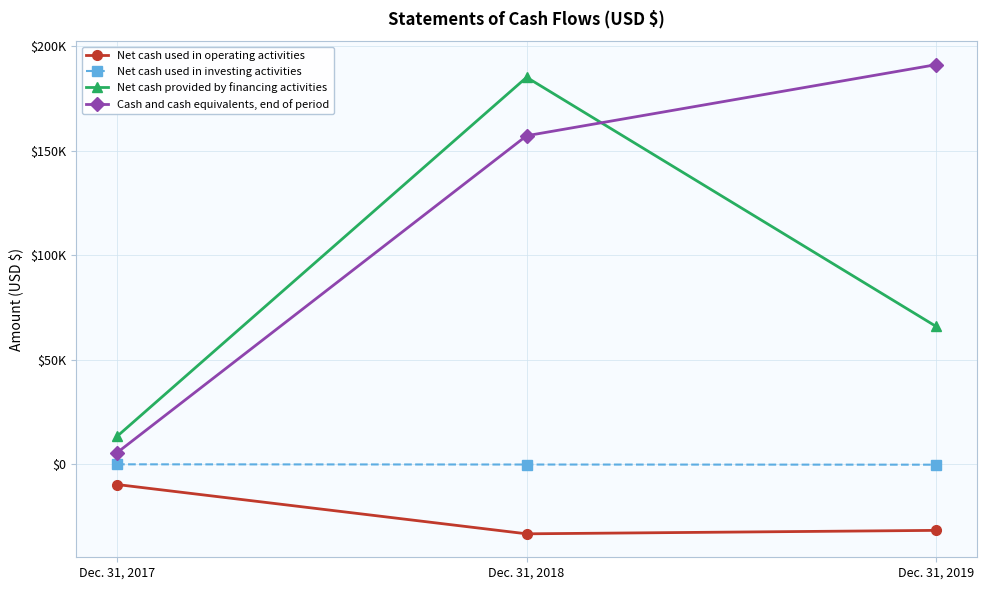

What are all the series names shown in the legend?

Net cash used in operating activities, Net cash used in investing activities, Net cash provided by financing activities, Cash and cash equivalents, end of period